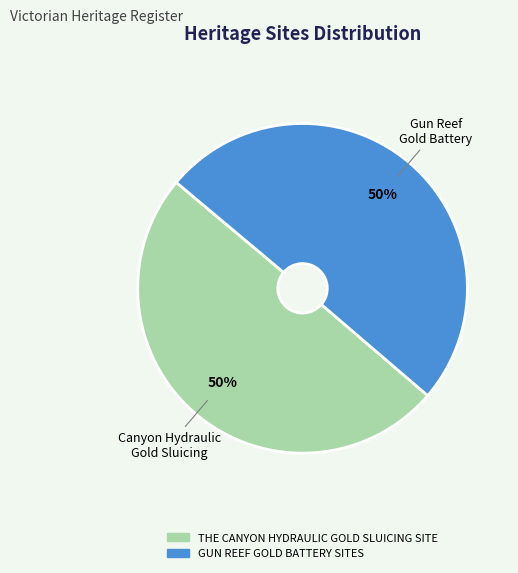

What is the ratio of the value at THE CANYON HYDRAULIC GOLD SLUICING SITE to the value at GUN REEF GOLD BATTERY SITES?

1.0